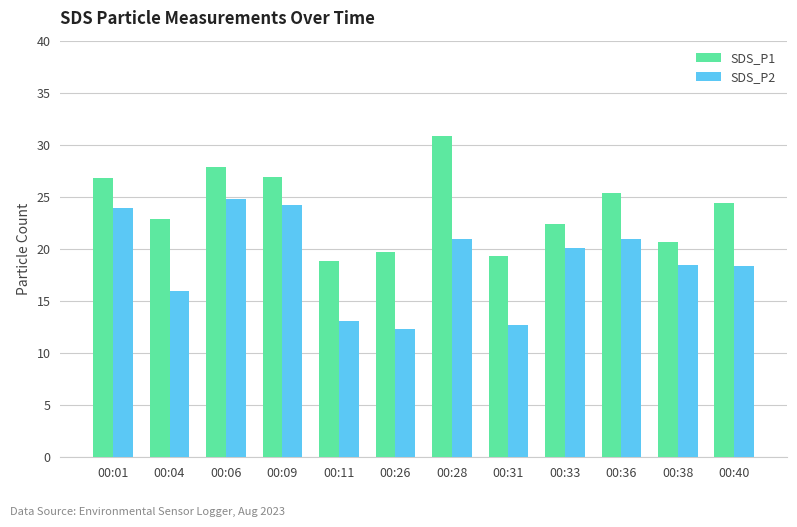

What is the spread (max minus min) of values at 00:33?

2.3